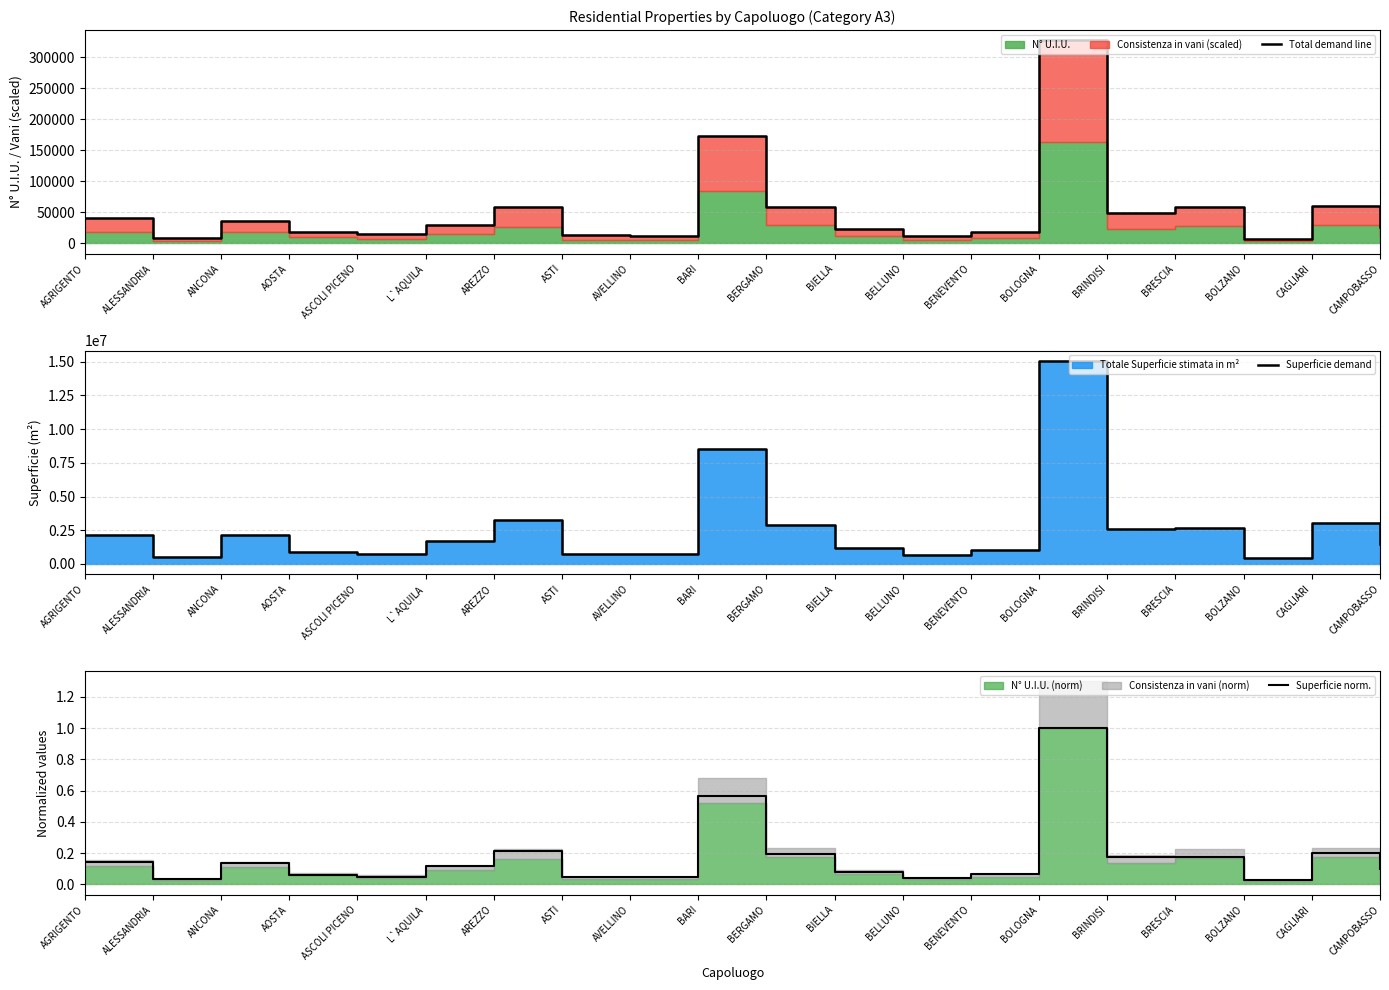

Which category has the highest value in the Superficie norm. series?

BOLOGNA